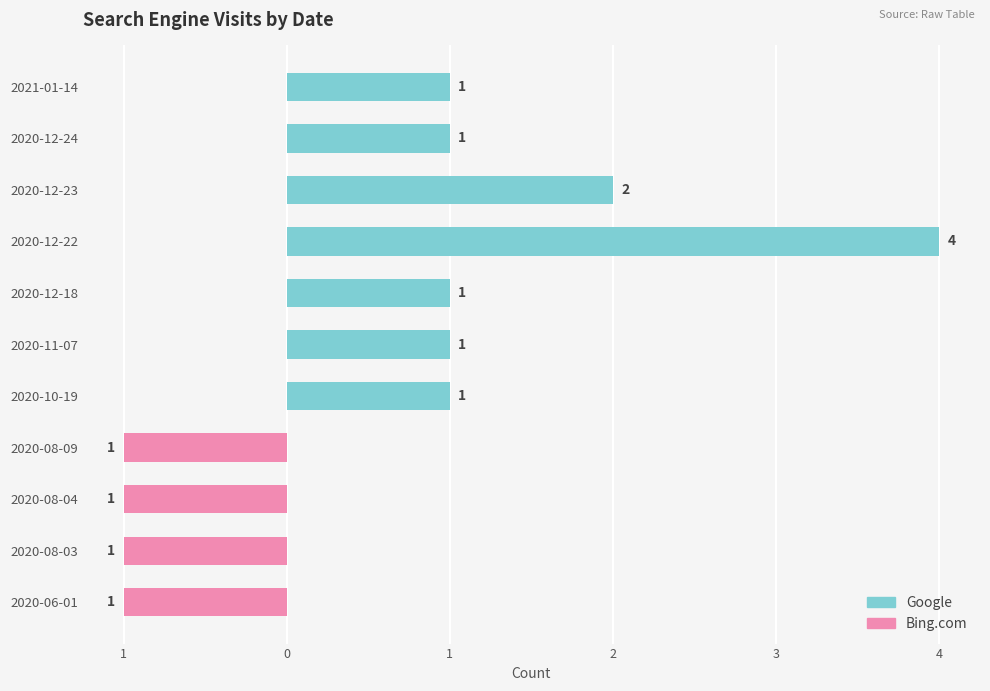

How many data points does each series have?

11